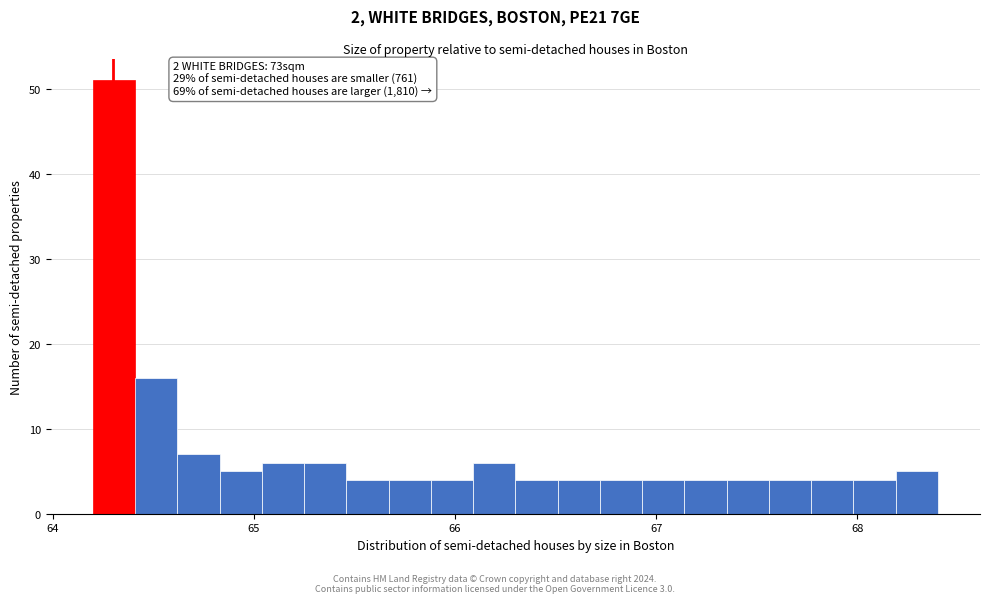

Around what value on the x-axis is the tallest bar? Give the approximate position of its centre, as read against the axis.

64.3